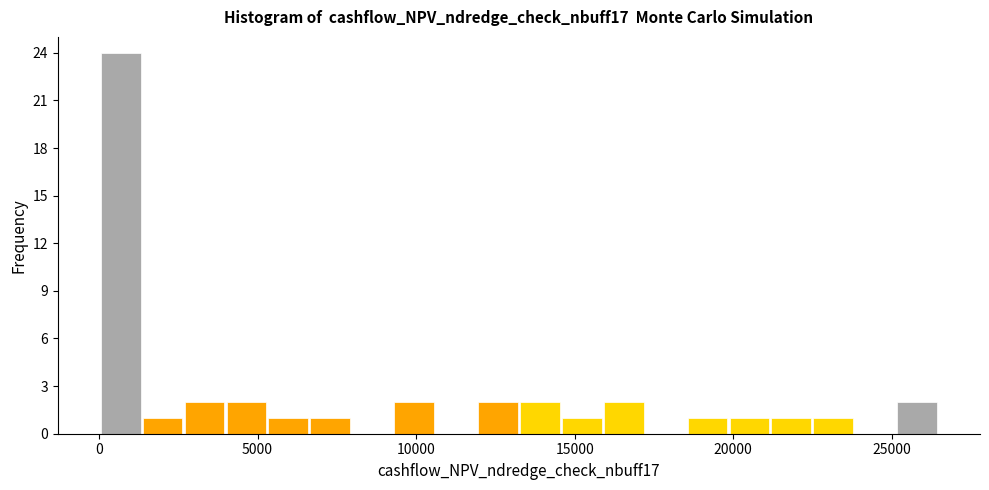

Read against the x-axis, roughly where is the centre of the tallest bar?

500